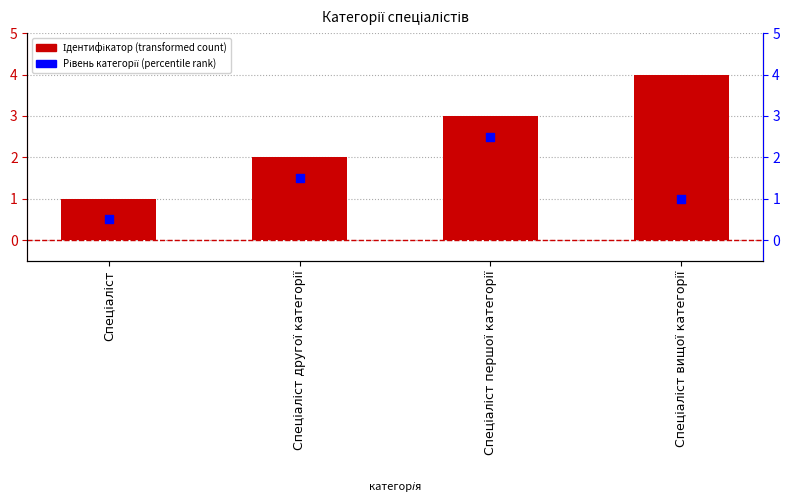

At how many categories does at least one series exceed 2?

2